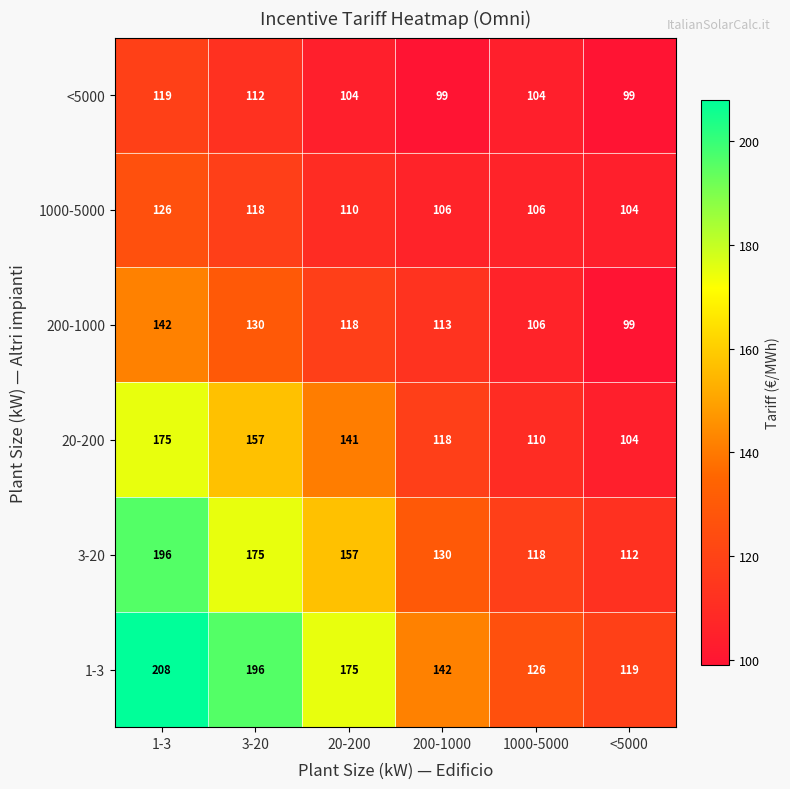

Is it true that 20-200 equals 278 at 1-3?

False